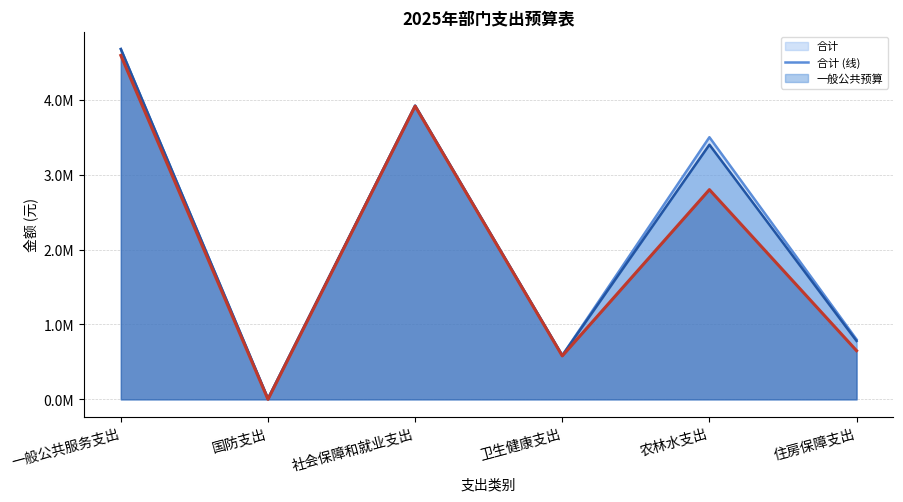

True or false: 一般公共预算 (线) has more than 0 points higher than both neighbors.

True